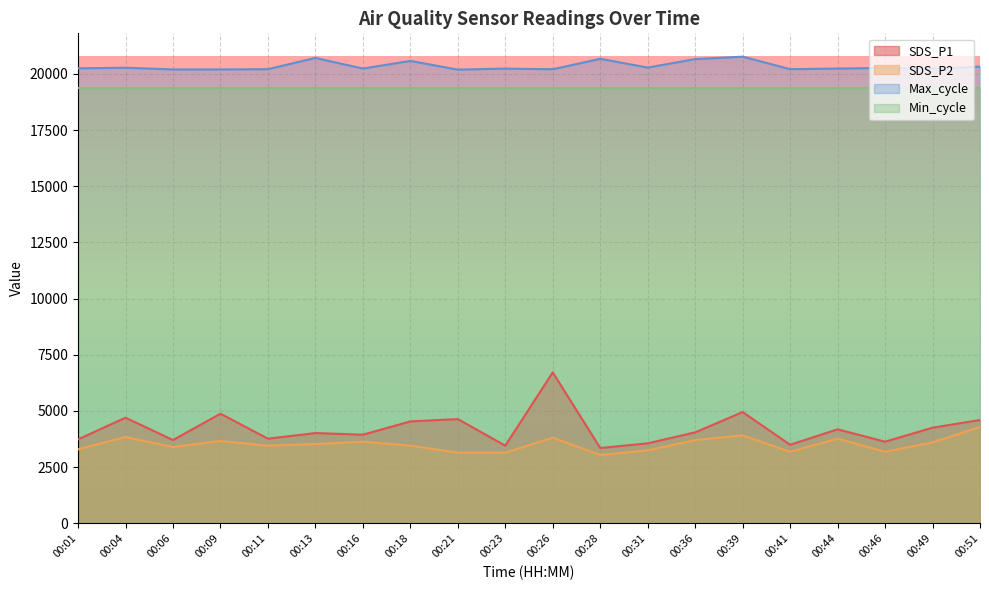

Between 00:13 and 00:23, which series saw the biggest shift?

SDS_P1